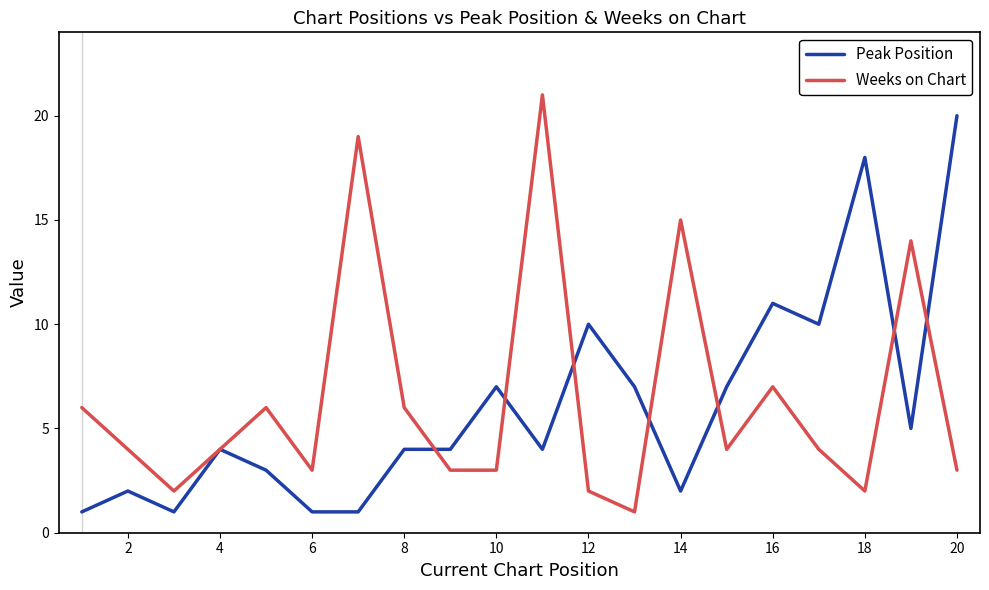

At how many categories does at least one series exceed 17?

4